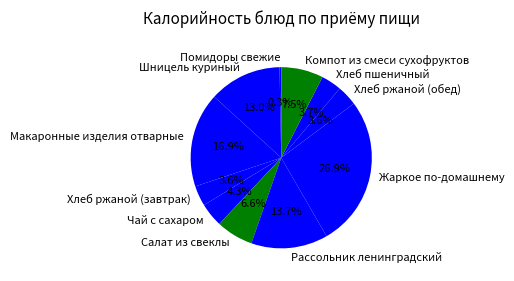

Do Помидоры свежие and Рассольник ленинградский together represent more than half of the pie?

No